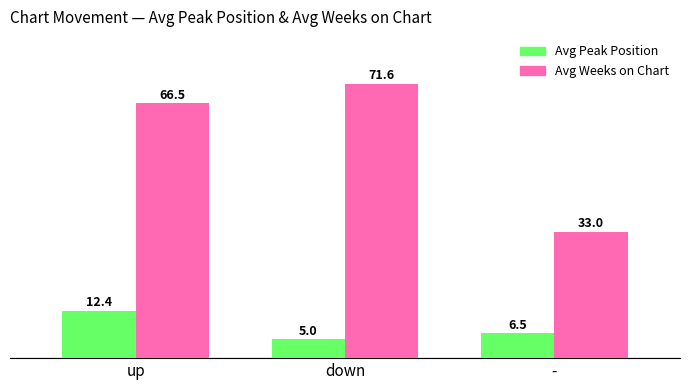

How many series are shown in this chart?

2